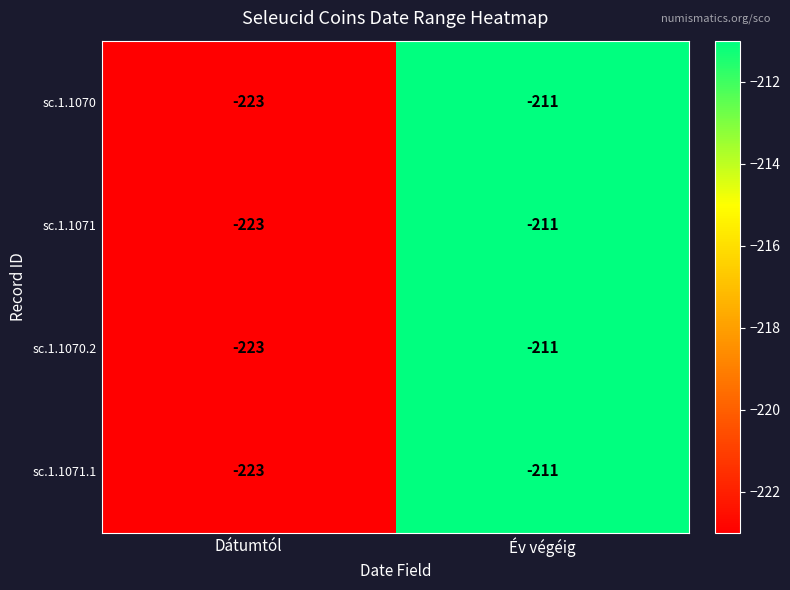

Reading left to right, list all the values displayed in this chart.

sc.1.1070: Dátumtól=-223	Év végéig=-211
sc.1.1071: Dátumtól=-223	Év végéig=-211
sc.1.1070.2: Dátumtól=-223	Év végéig=-211
sc.1.1071.1: Dátumtól=-223	Év végéig=-211